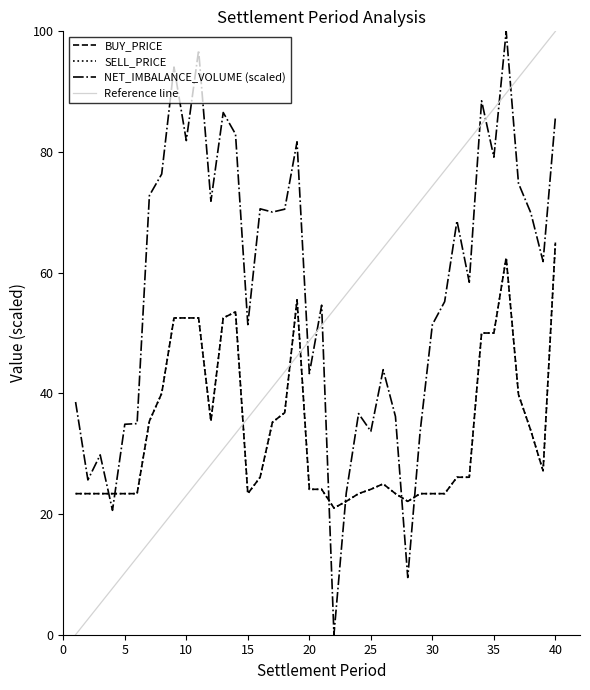

Is the value of NET_IMBALANCE_VOLUME at 14 greater than the value of SELL_PRICE at 4?

Yes